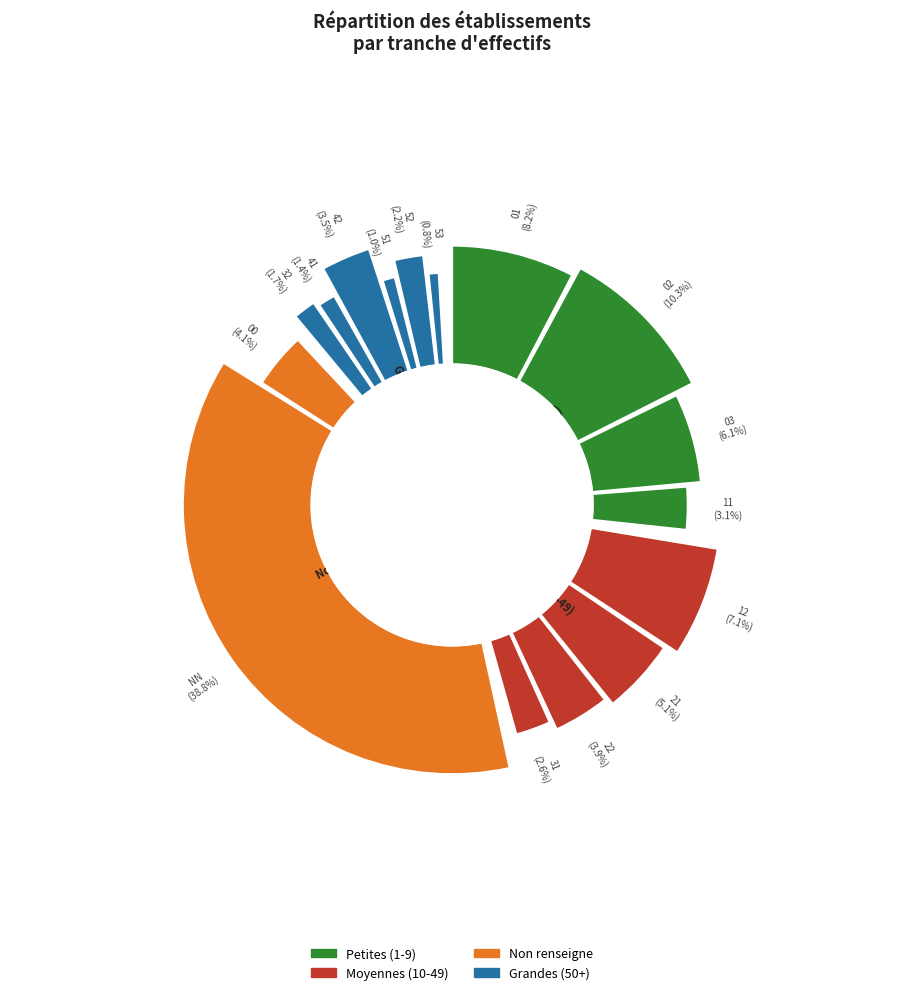

Does any single category account for the majority?

No